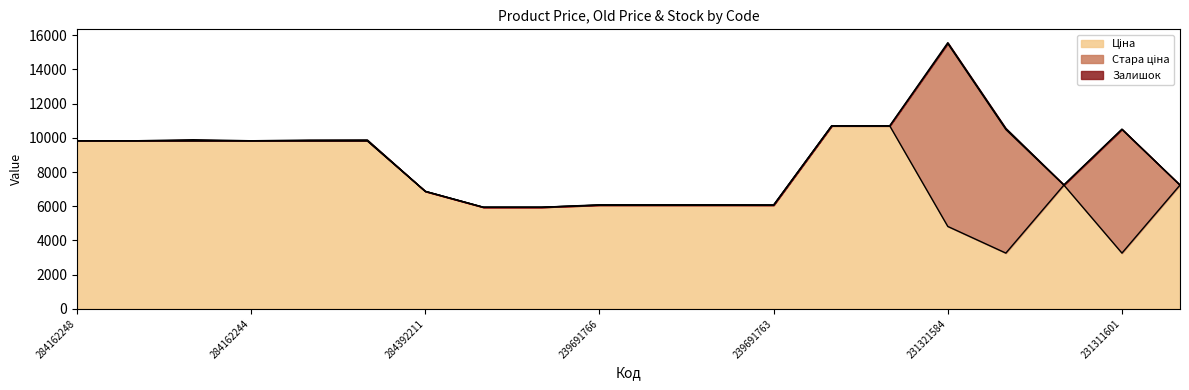

Rank the categories by Стара ціна value from highest to lowest.

231321584, 231311603, 231311601, 284162248, 284162246, 284162245, 284162244, 284162210, 284162209, 284392211, 242931766, 242931763, 239691766, 239691765, 239691764, 239691763, 231321589, 231321587, 231311602, 231311600